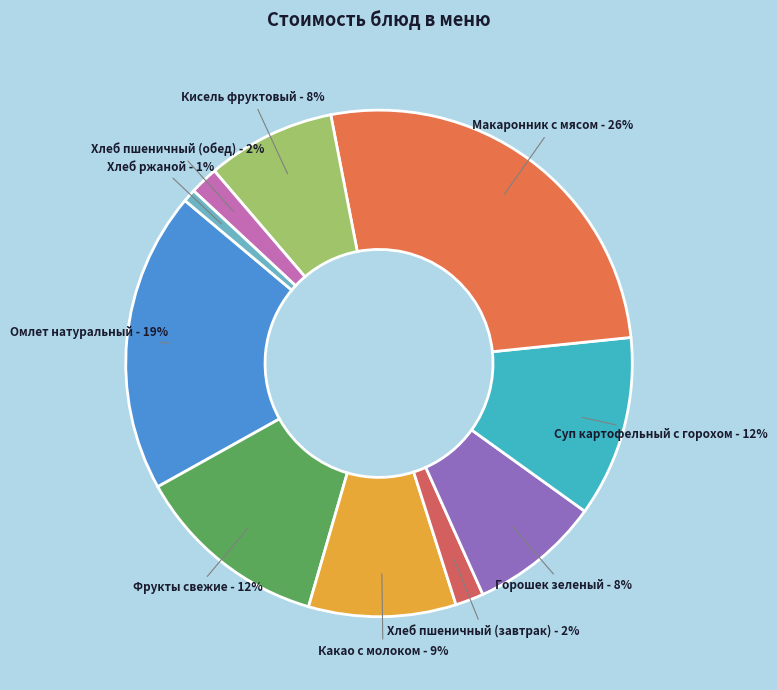

Count the number of slices in the pie.

10